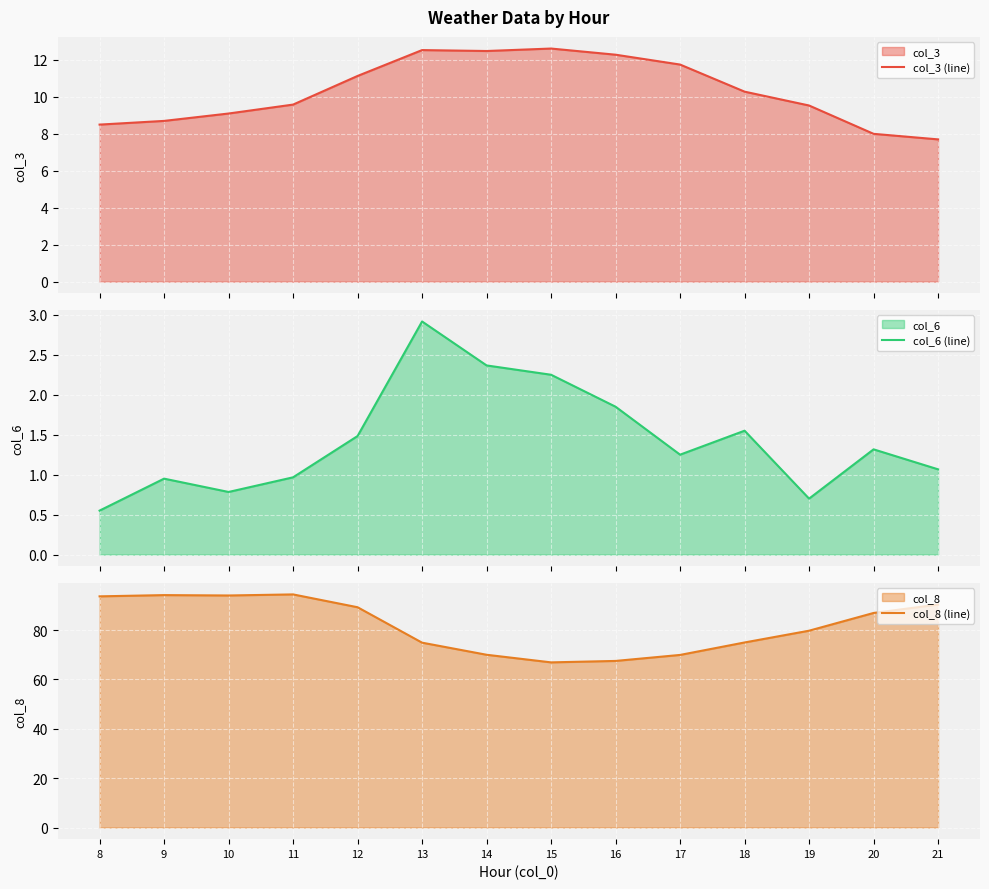

How many data points does each series have?

14